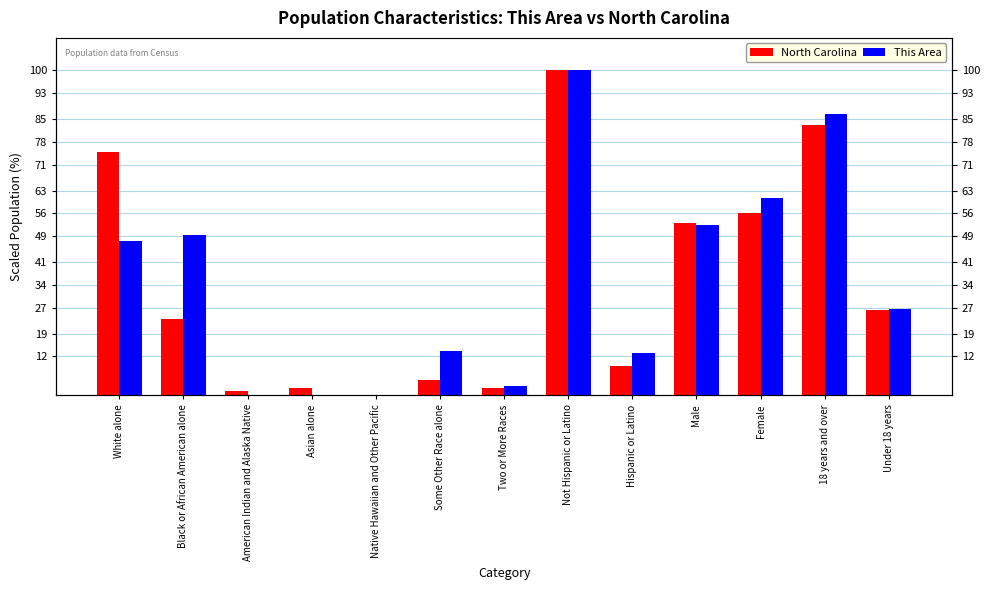

What is the spread (max minus min) of values at Some Other Race alone?

8.8